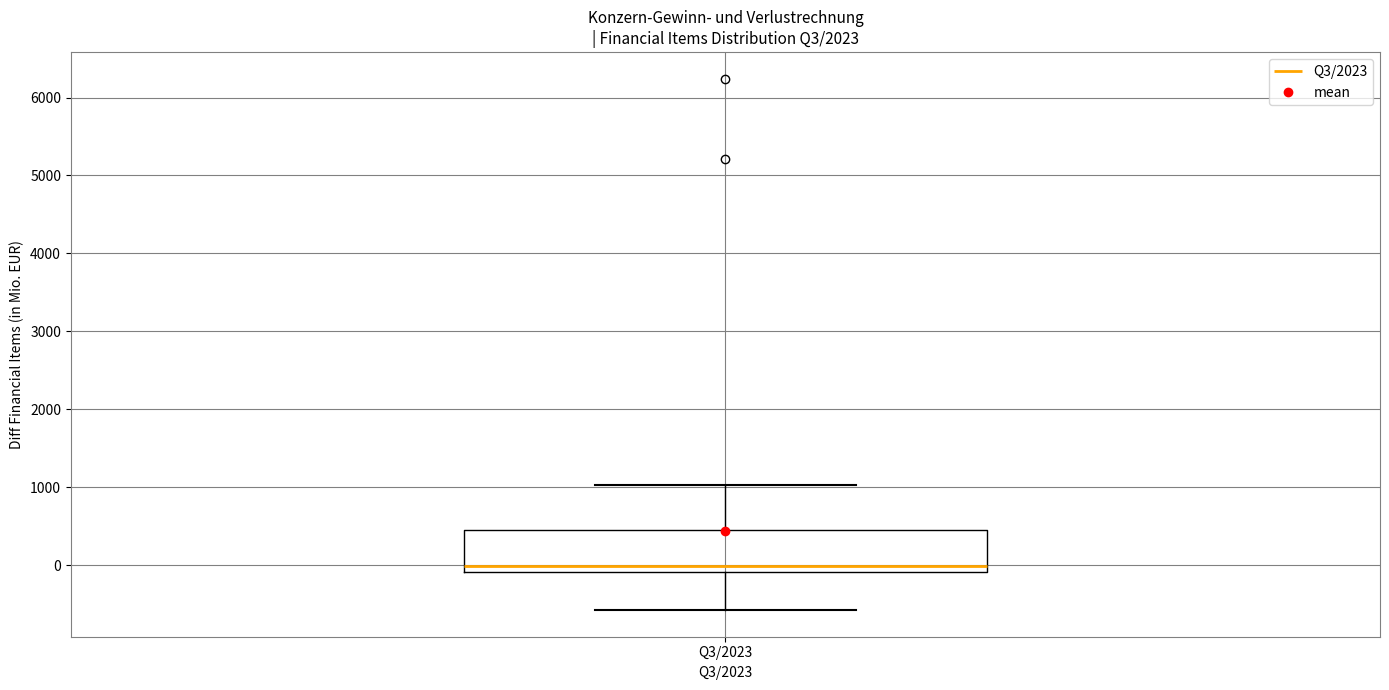

Read this box plot against the y-axis: the position of the median line, the range covered by the box, and the ends of both whiskers. The values are not printed on the chart, so give them approximately, as read against the axis.

median 0, box -100 to 400, whiskers -600 to 1000